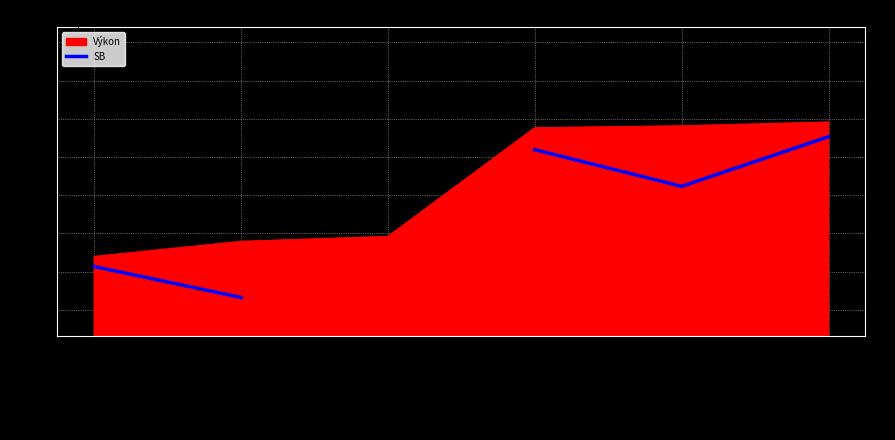

List the labels in order of value, largest first.

Potocká Ela, Suchá Veronika, Novomeská Silvia, Tanglmayerová Romina, Kandráčová Eliška, Kekeliová Sarah